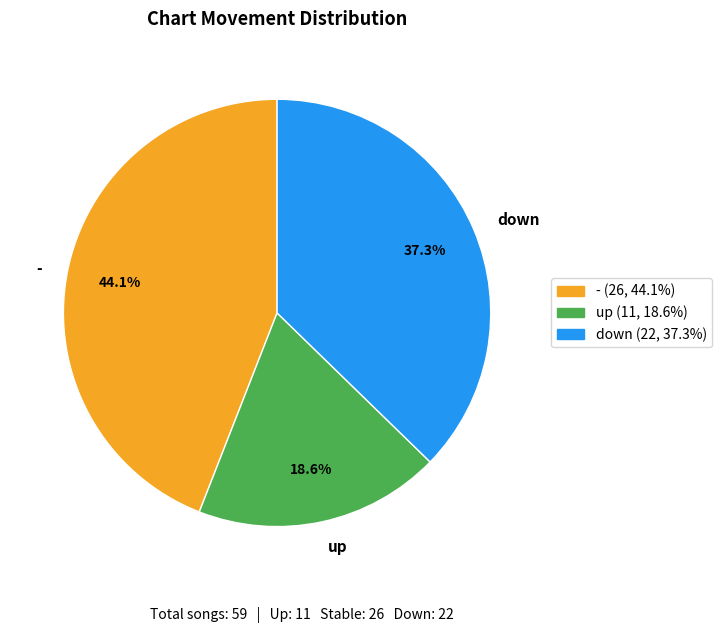

Which slice is the largest?

-